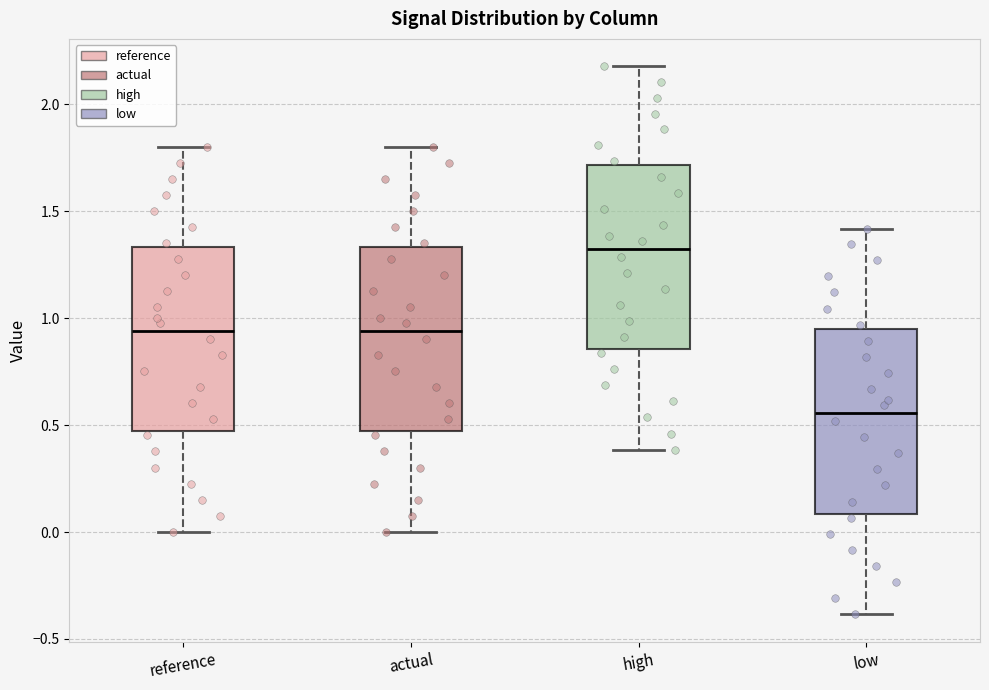

Reading left to right, transcribe this box plot: for each box, give where its median line is, the range the box spans, and where its two whiskers end, as read against the y-axis. The values are not printed on the chart, so give them approximately, as read against the axis.

reference: median 0.95, box 0.45 to 1.35, whiskers 0.00 to 1.80
actual: median 0.95, box 0.45 to 1.35, whiskers 0.00 to 1.80
high: median 1.30, box 0.85 to 1.70, whiskers 0.40 to 2.20
low: median 0.55, box 0.10 to 0.95, whiskers -0.40 to 1.40